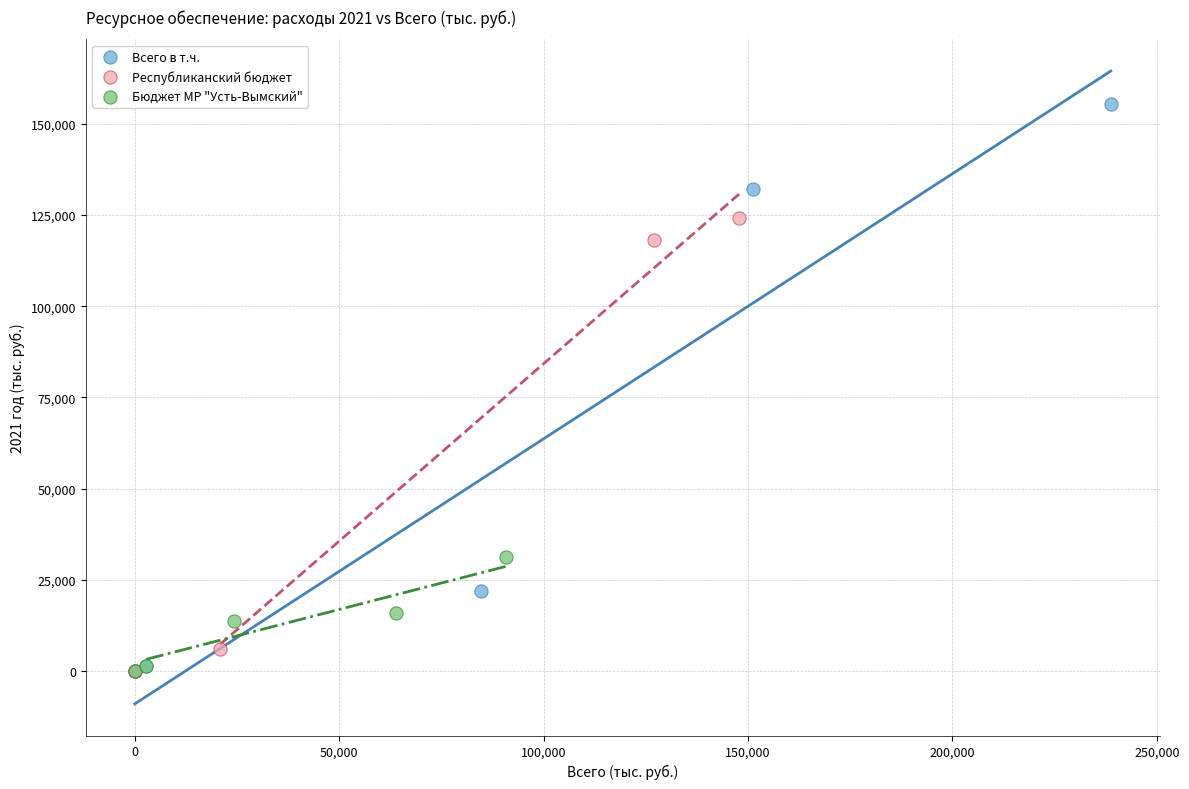

Which series reaches the maximum Y coordinate?

Всего в т.ч.